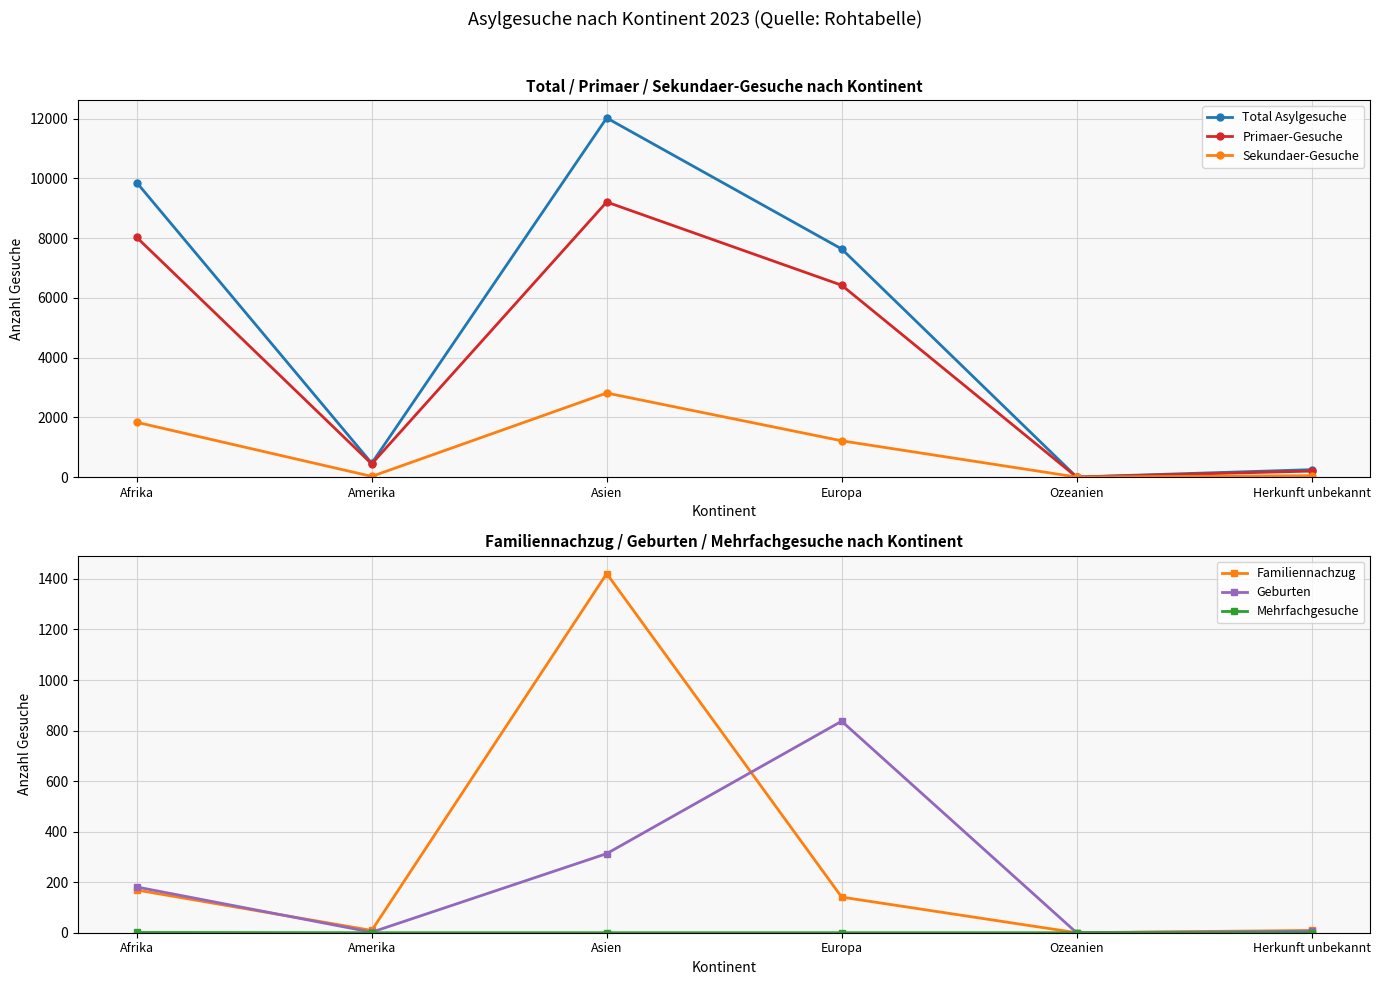

What are all the series names shown in the legend?

Total Asylgesuche, Primaer-Gesuche, Sekundaer-Gesuche, Familiennachzug, Geburten, Mehrfachgesuche